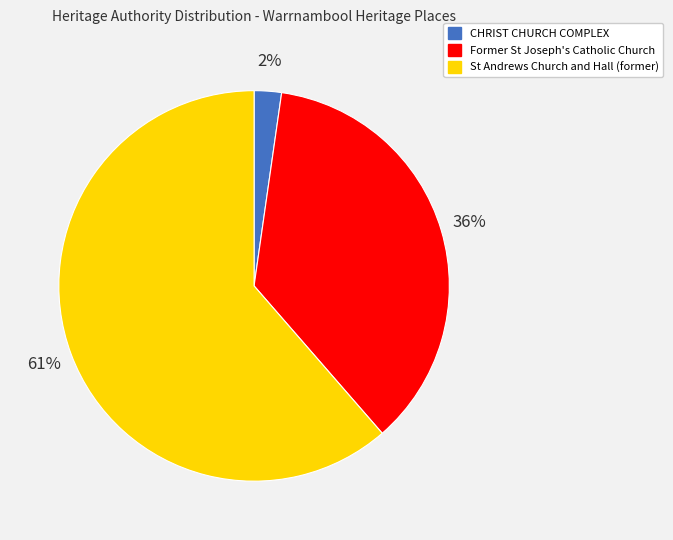

To the nearest percent, what portion does Former St Joseph's Catholic Church represent?

36%